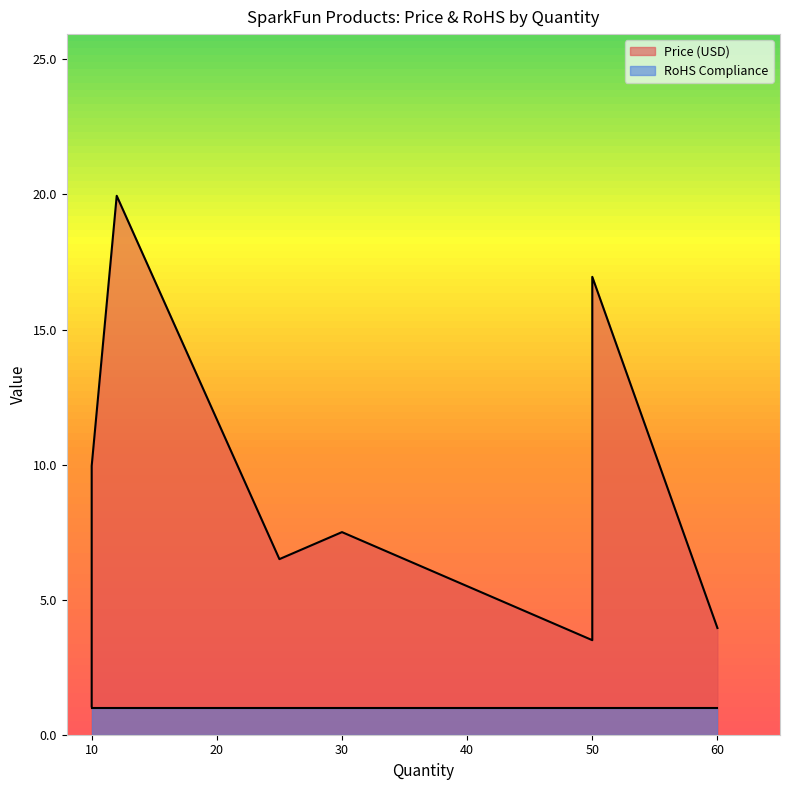

True or false: Price (USD) and RoHS Compliance intersect in this chart.

False